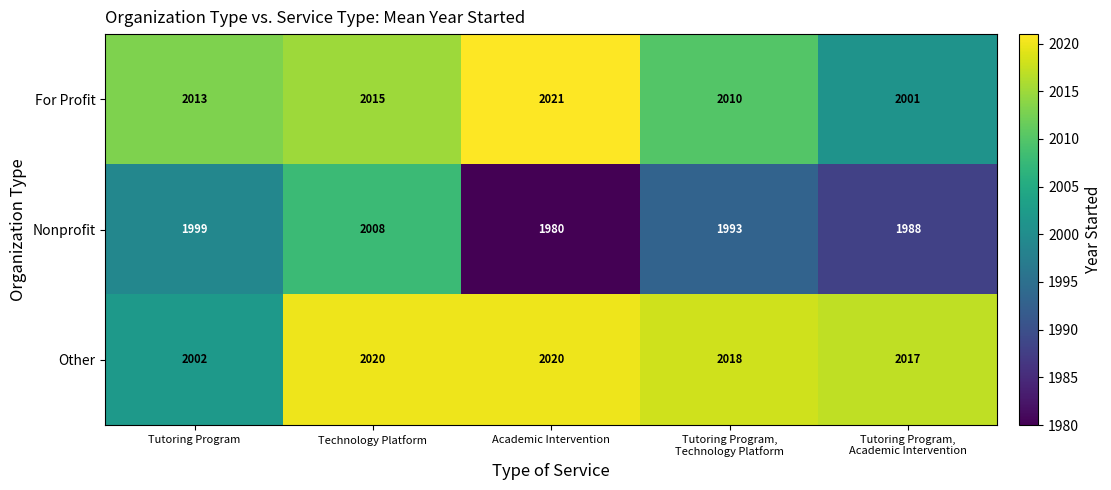

Which series has the largest total across all categories?

Other